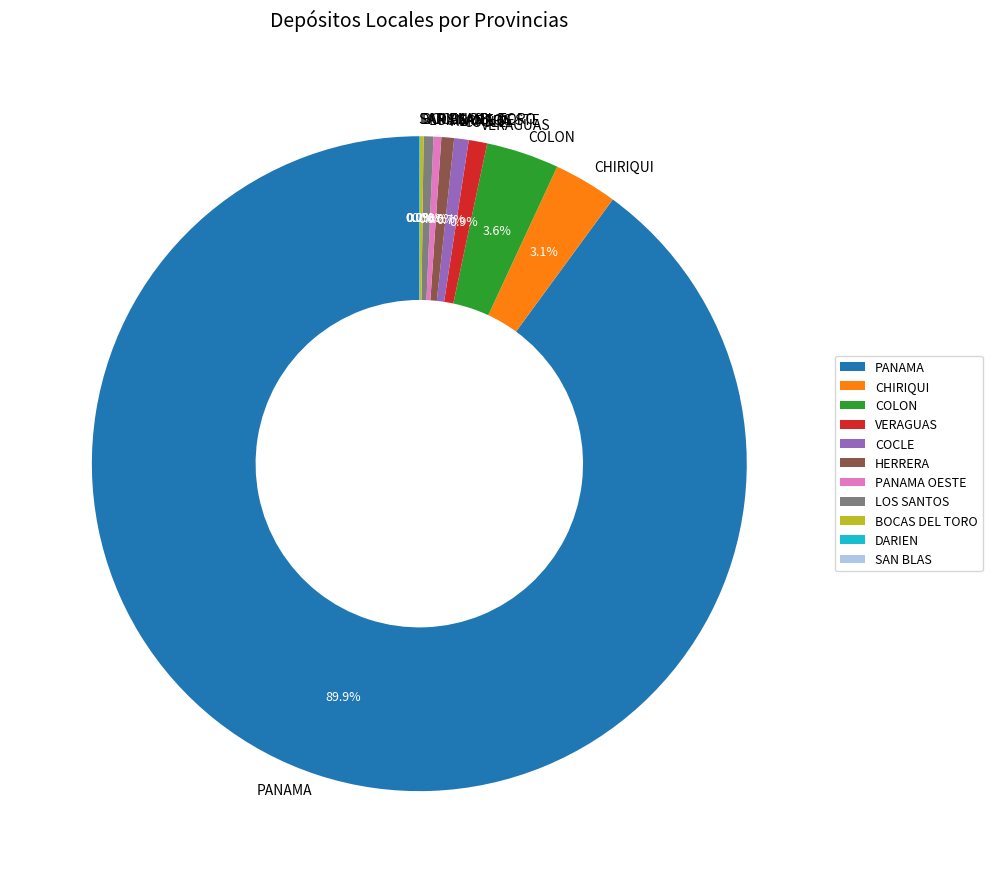

To the nearest percent, what is the average slice percentage?

9%